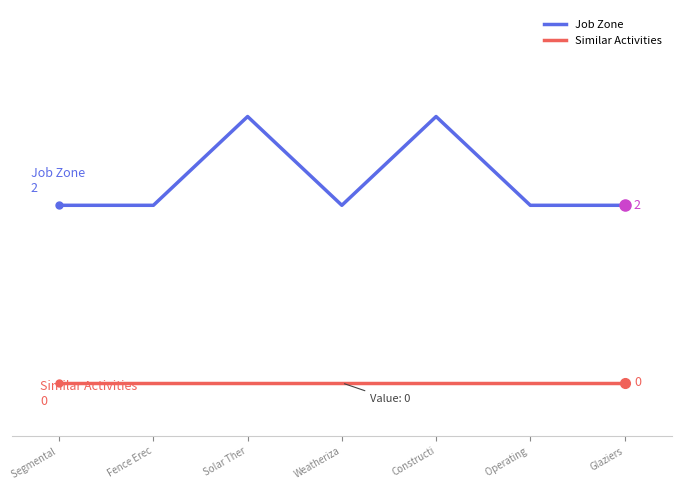

What is the value of the Job Zone point at the 1st from the left?

2